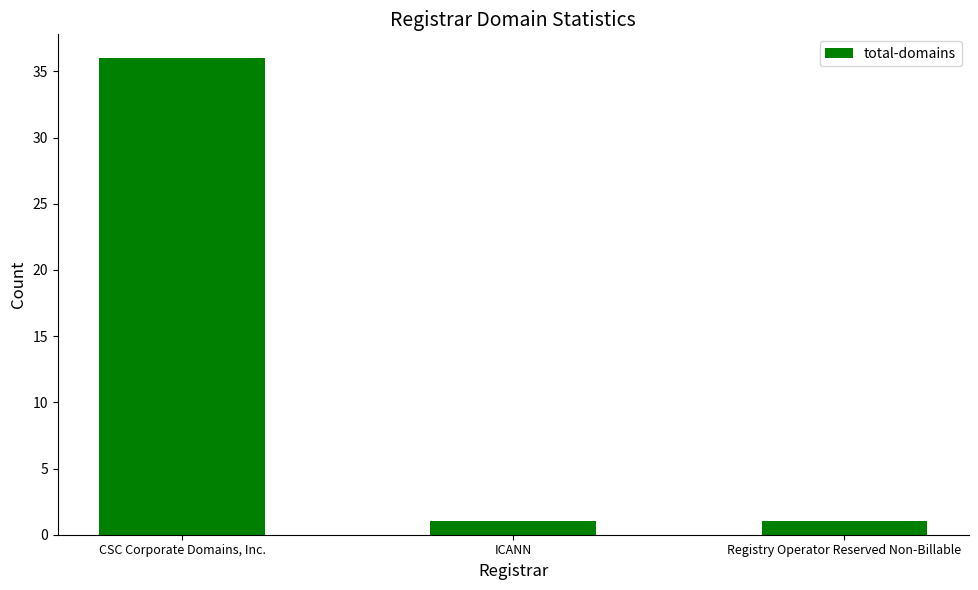

The chart shows a value of 1 at ICANN. True or false?

True